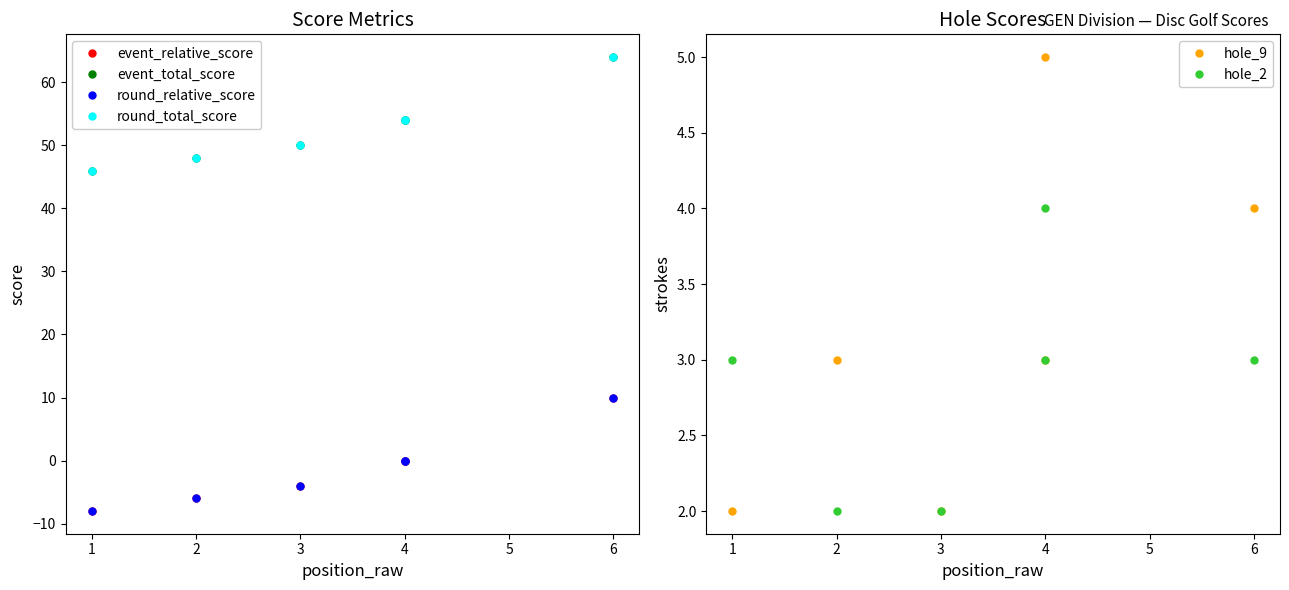

Does the chart have visible grid lines?

No